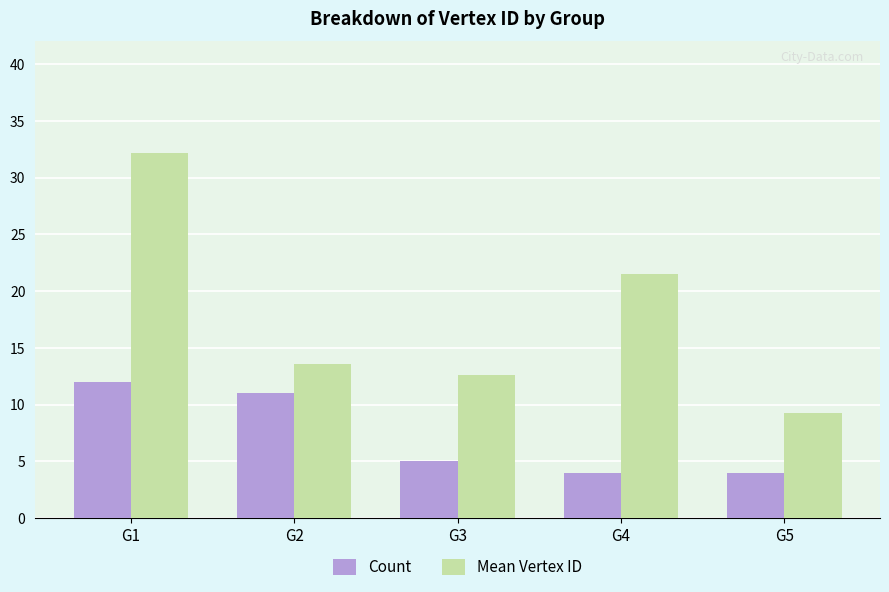

Between G3 and G5, which series saw the biggest shift?

Mean Vertex ID